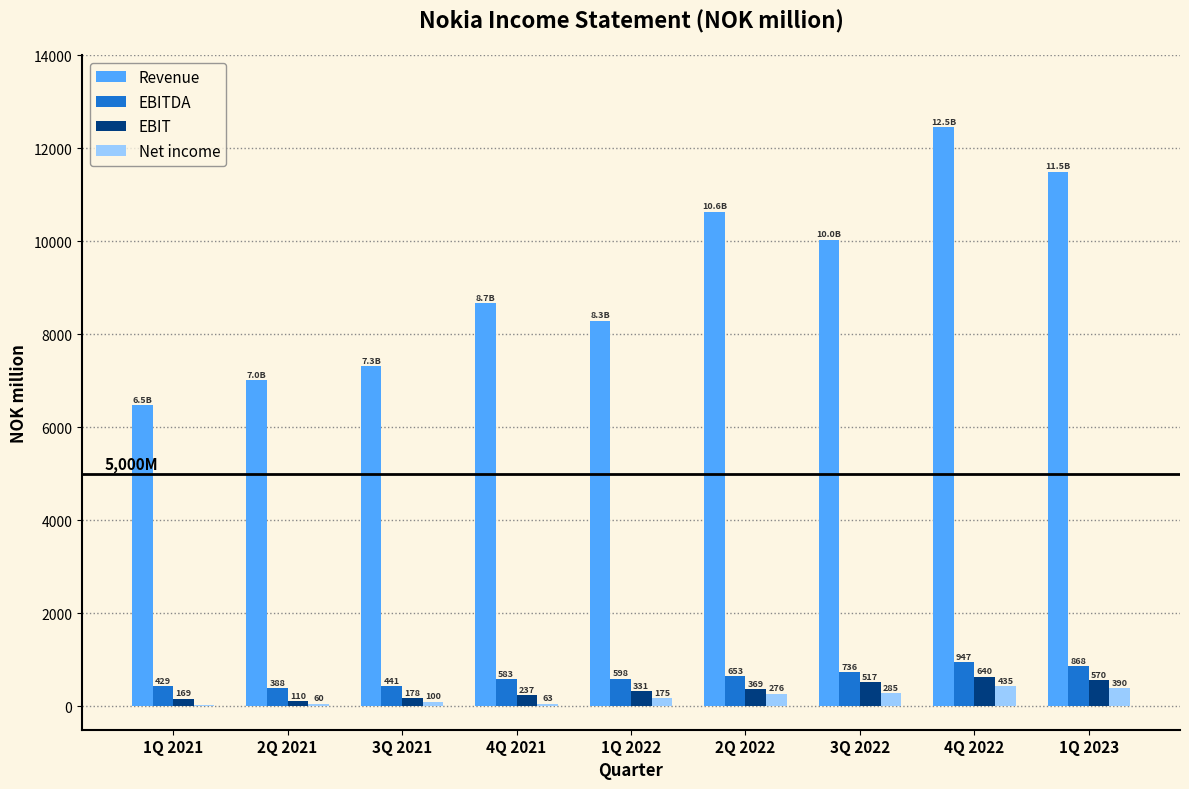

Where is Revenue nearest to the value 9463?

3Q 2022